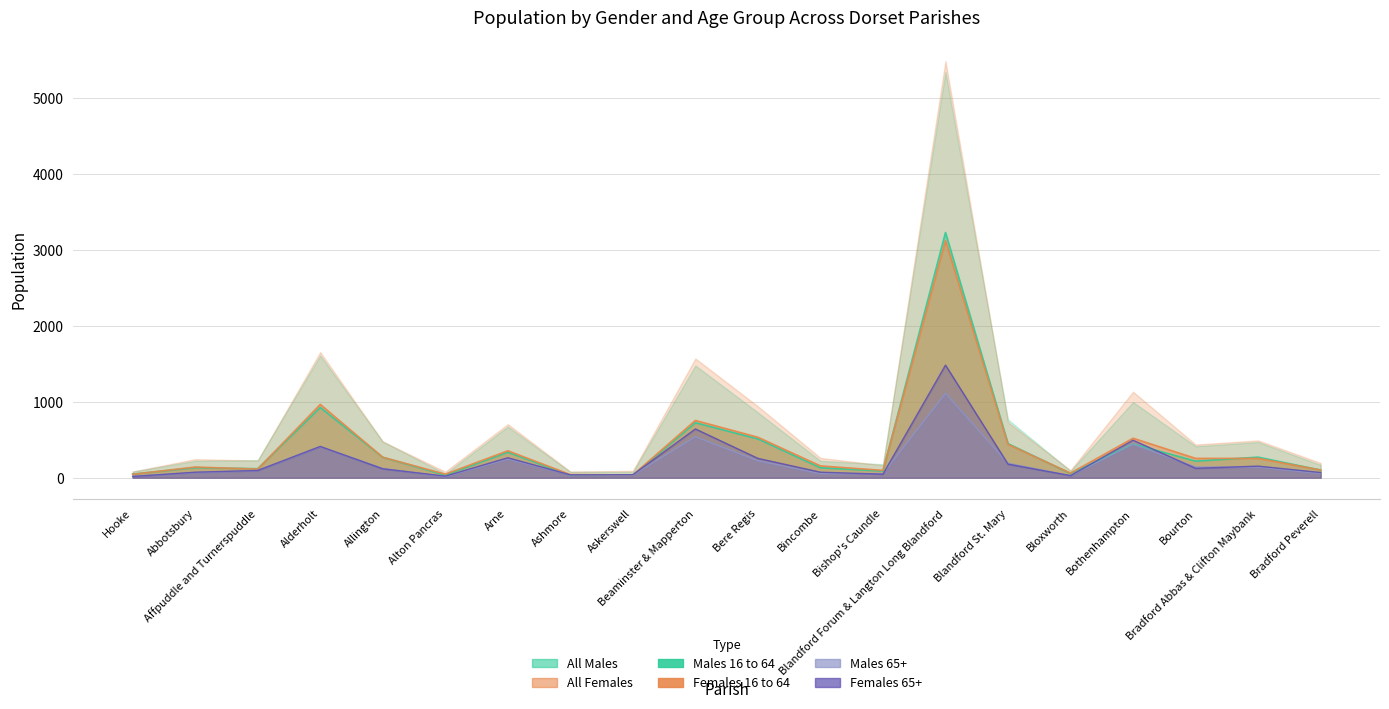

What is the spread (max minus min) of values at Alderholt?

556